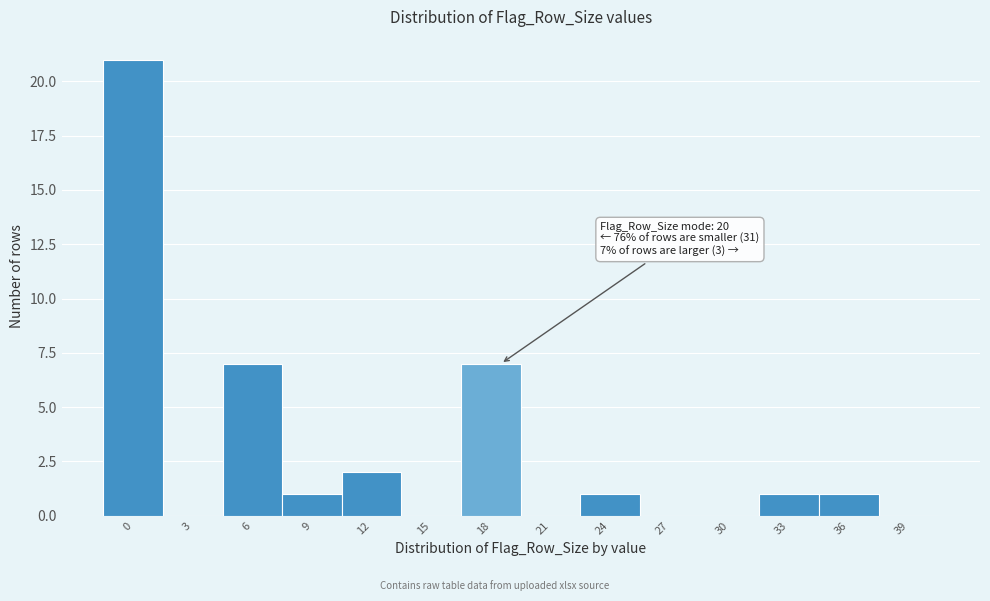

Reading left to right, transcribe all the data shown in this chart.

0=21	3=0	6=7	9=1	12=2	15=0	18=7	21=0	24=1	27=0	30=0	33=1	36=1	39=0